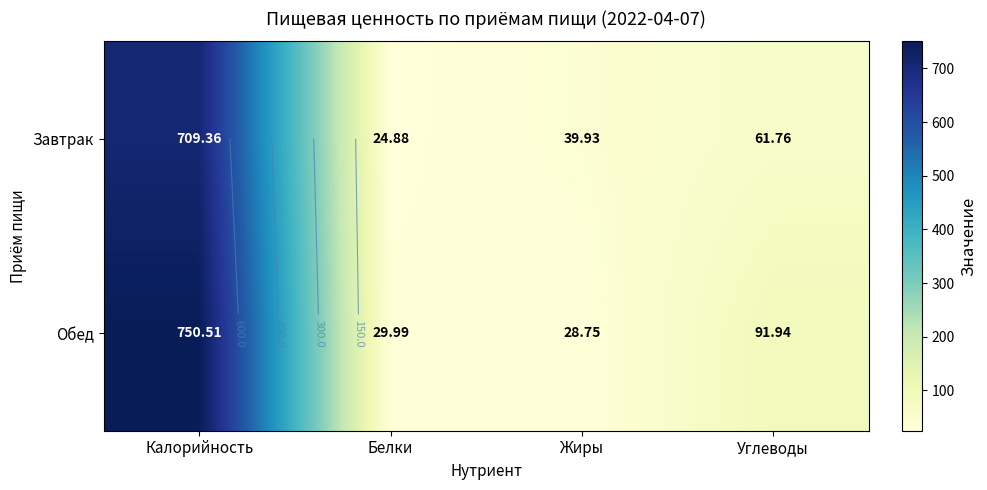

What is the total value across all series at Калорийность?

1459.9